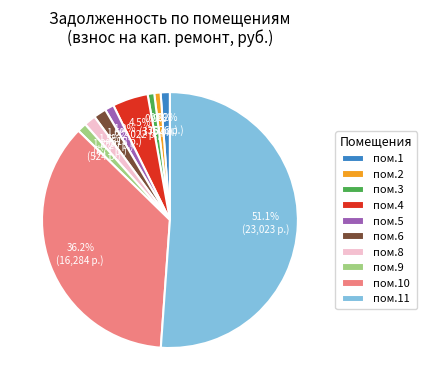

Which category has the biggest portion of the pie?

пом.11